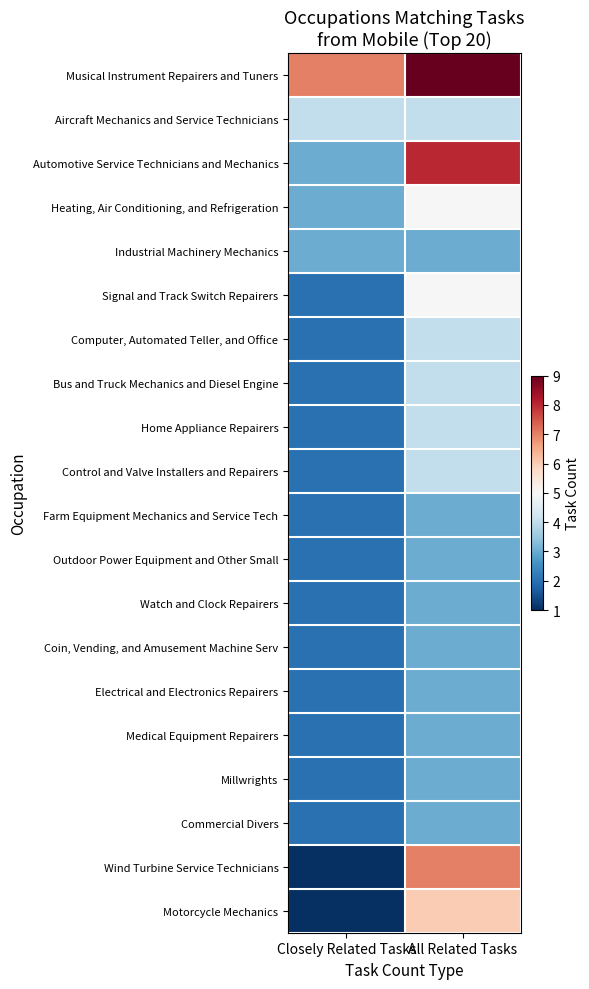

Which series has the largest total across all categories?

Musical Instrument Repairers and Tuners